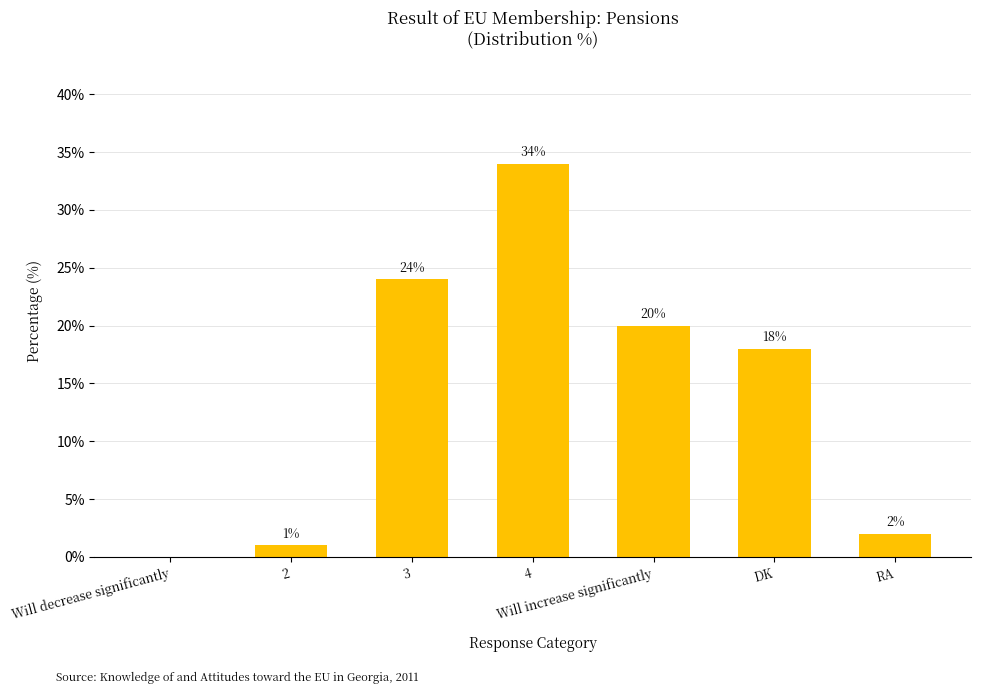

At which category does the chart reach its peak across all series?

4